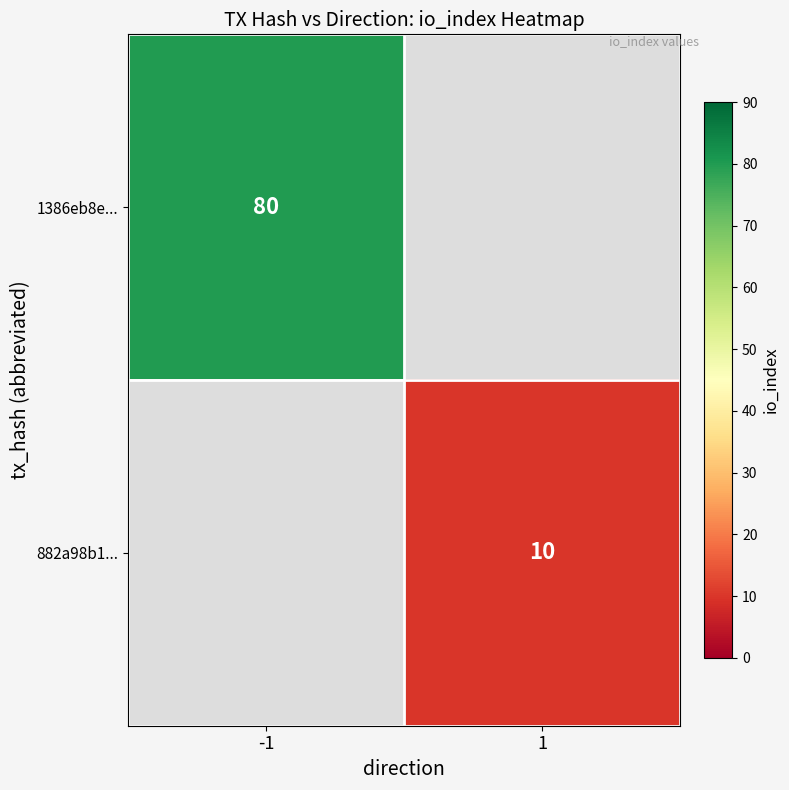

What is the maximum value shown in the chart?

80.0